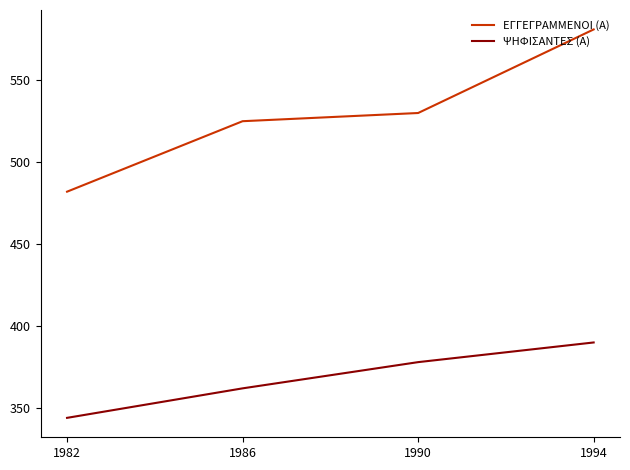

Between 1986 and 1994, which series saw the biggest shift?

ΕΓΓΕΓΡΑΜΜΕΝΟΙ (Α)